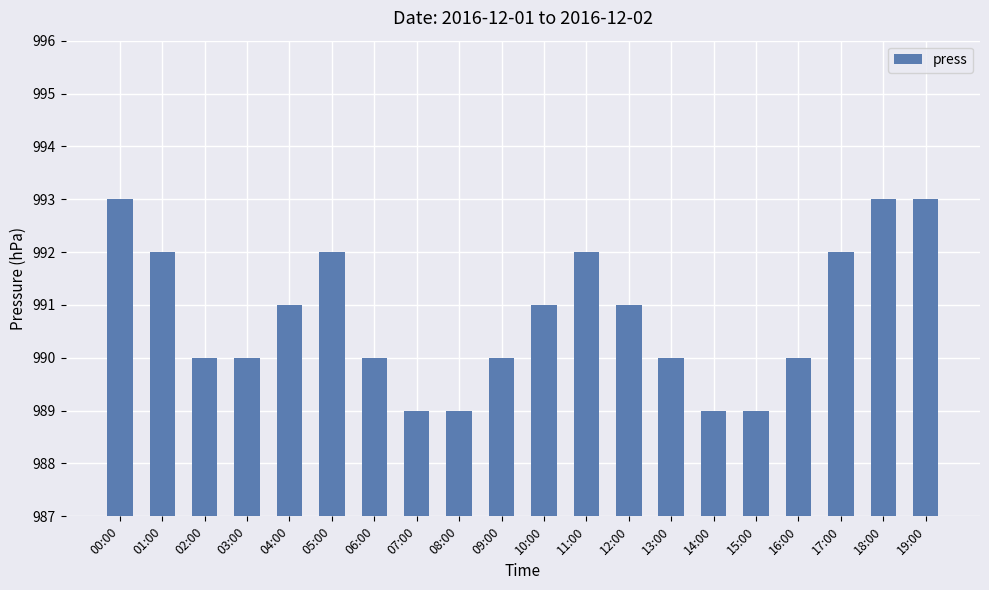

Reading right to left, extract all data points from this chart.

19:00=993	18:00=993	17:00=992	16:00=990	15:00=989	14:00=989	13:00=990	12:00=991	11:00=992	10:00=991	09:00=990	08:00=989	07:00=989	06:00=990	05:00=992	04:00=991	03:00=990	02:00=990	01:00=992	00:00=993